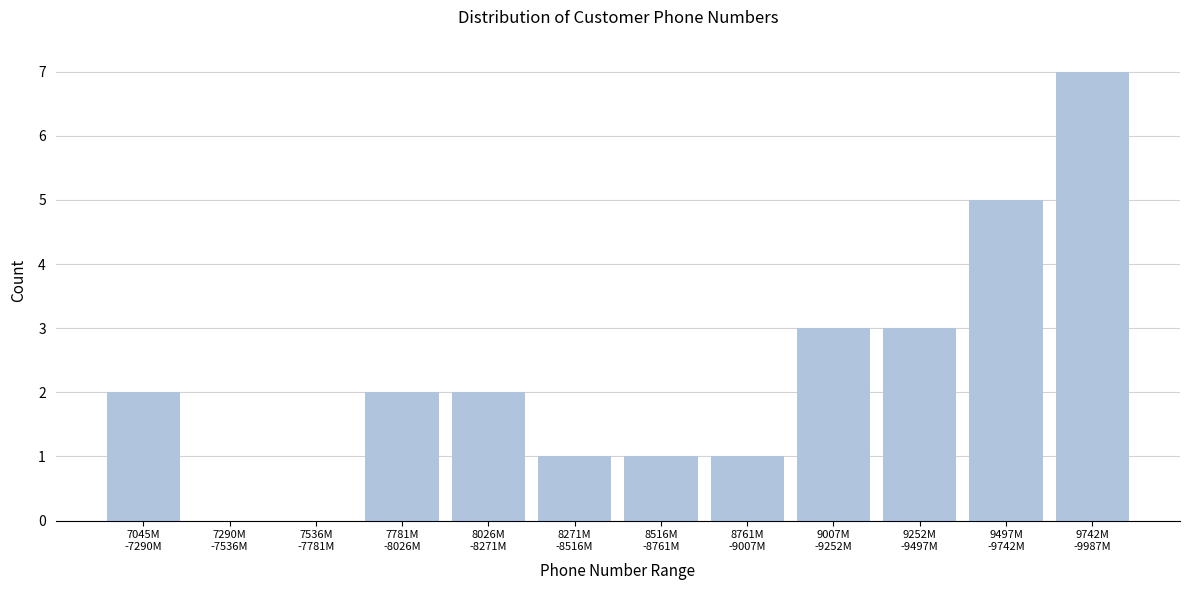

What is the greatest value displayed?

7